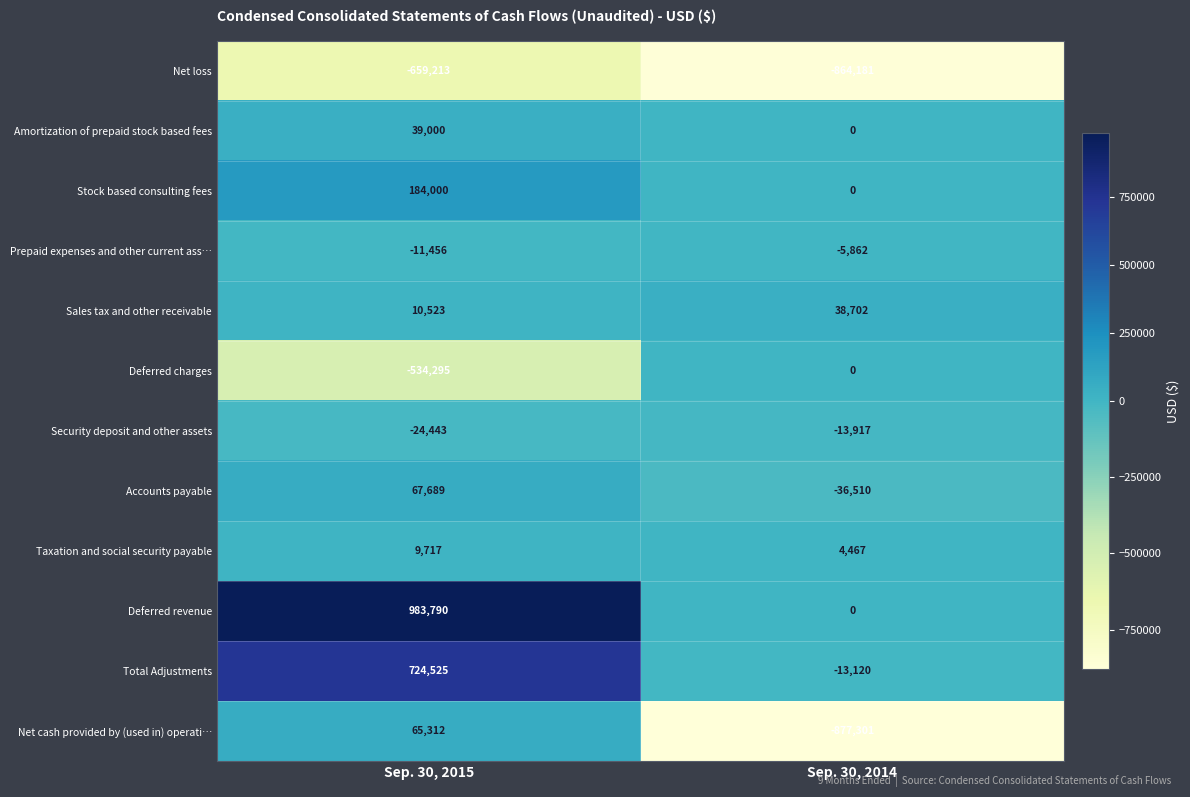

Which series has the largest range (max minus min)?

Deferred revenue